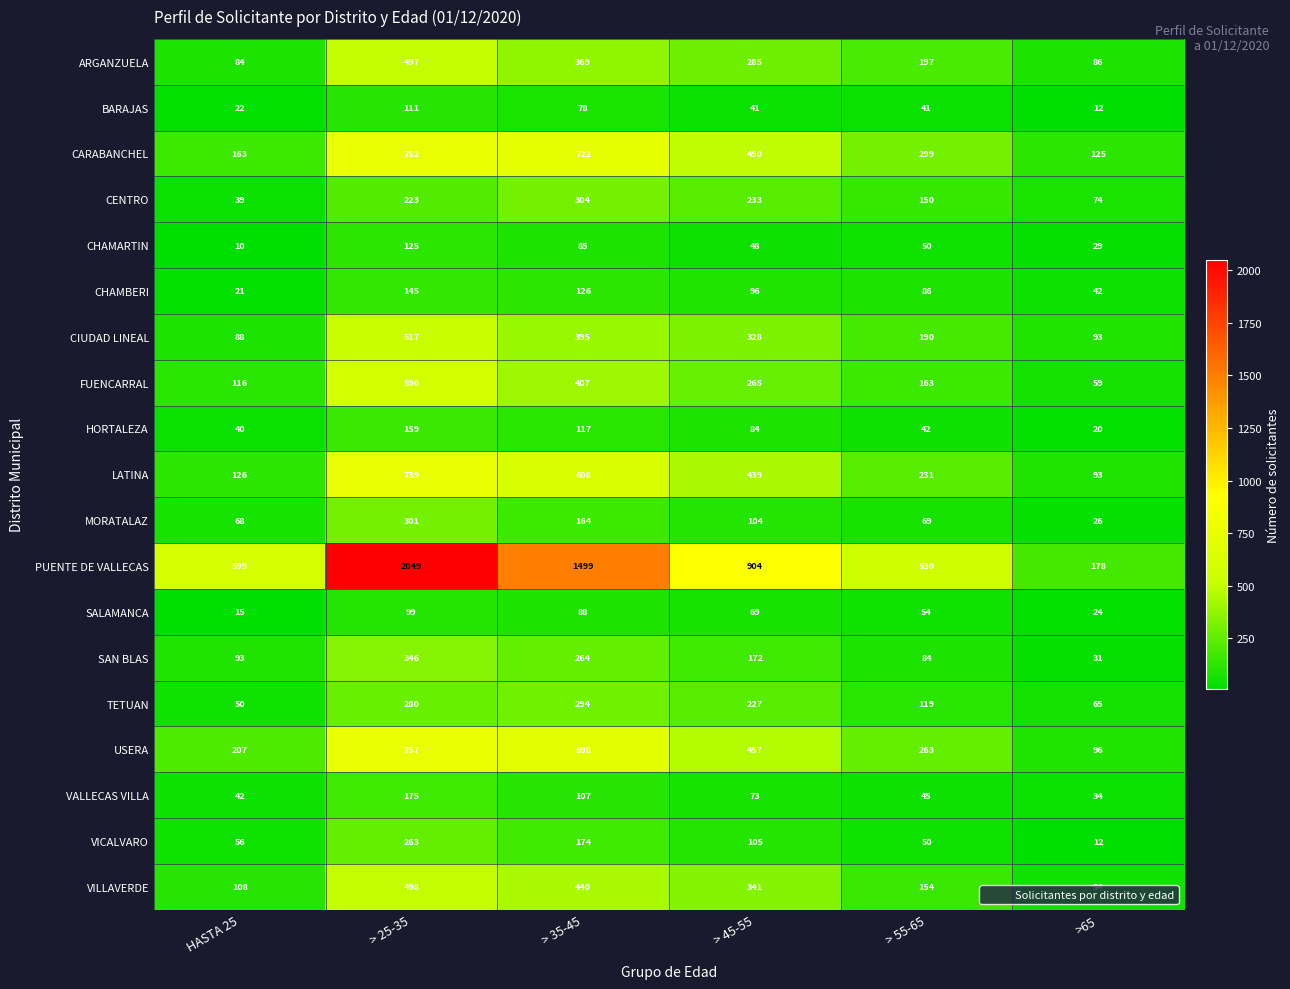

What is the difference between the maximum and minimum values in the USERA series?

661